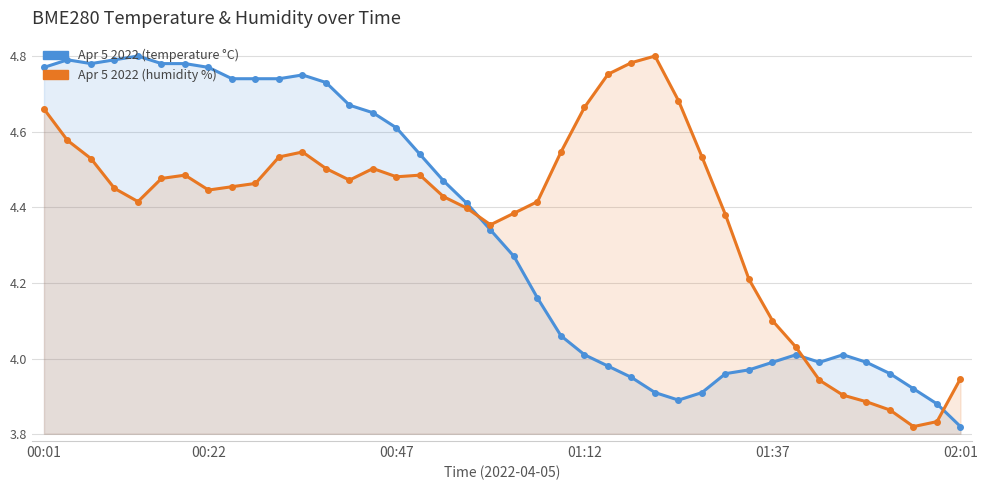

What is the average value of the BME280_temperature series?

4.3